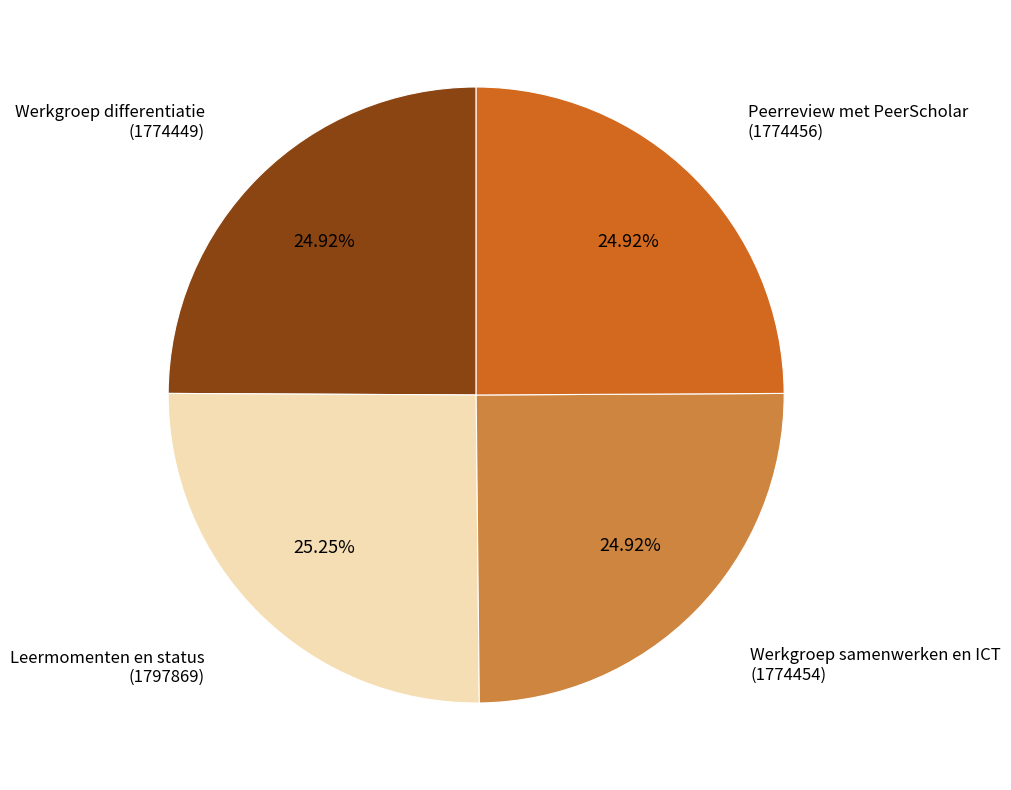

Does any single category account for the majority?

No